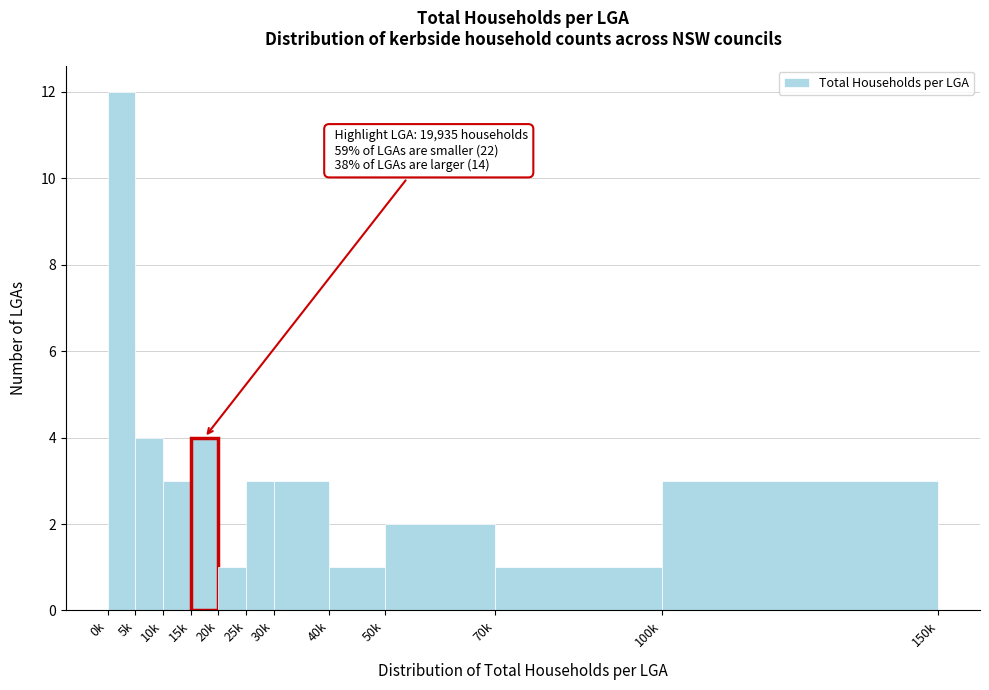

Reading left to right, what are all the values shown in this chart?

0k=12	5k=4	10k=3	15k=4	20k=1	25k=3	30k=3	40k=1	50k=2	70k=1	100k=3